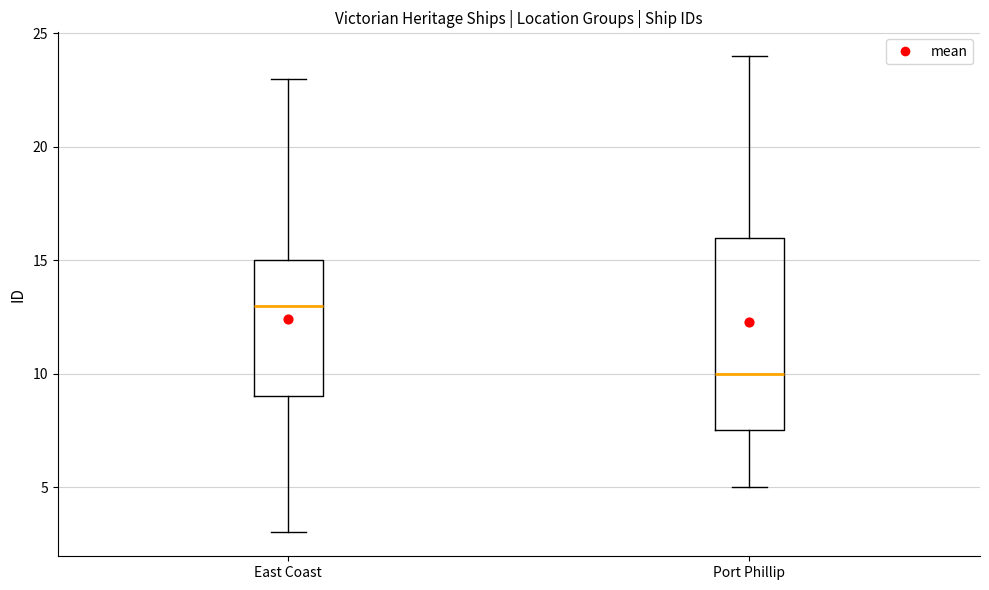

Reading left to right, transcribe this box plot: for each box, give where its median line is, the range the box spans, and where its two whiskers end, as read against the y-axis. The values are not printed on the chart, so give them approximately, as read against the axis.

East Coast: median 13.0, box 9.0 to 15.0, whiskers 3.0 to 23.0
Port Phillip: median 10.0, box 7.5 to 16.0, whiskers 5.0 to 24.0